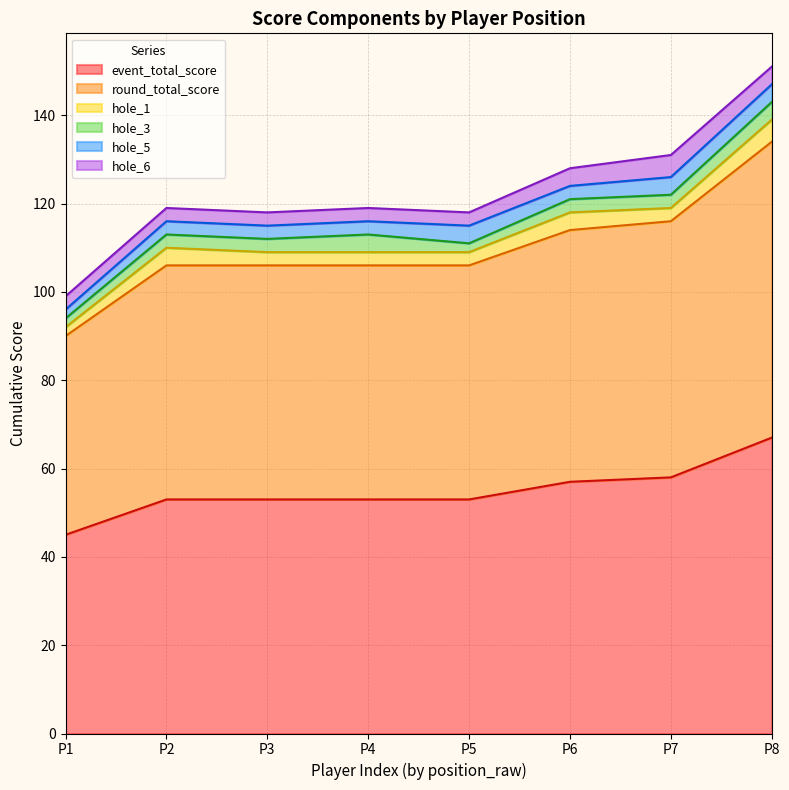

Which series has the widest spread of values?

event_total_score